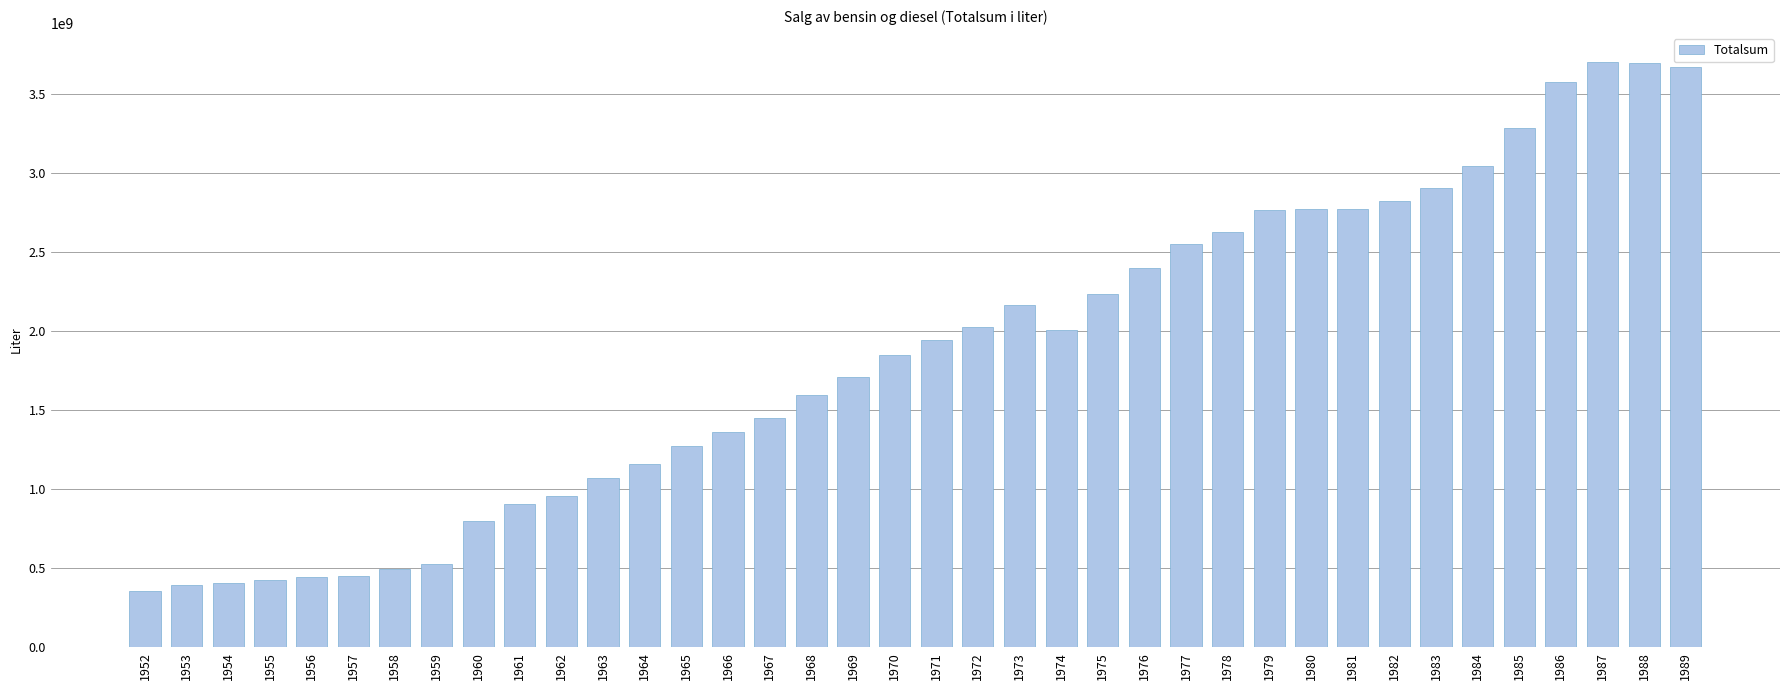

What is the difference between the maximum and minimum values?

3345115000